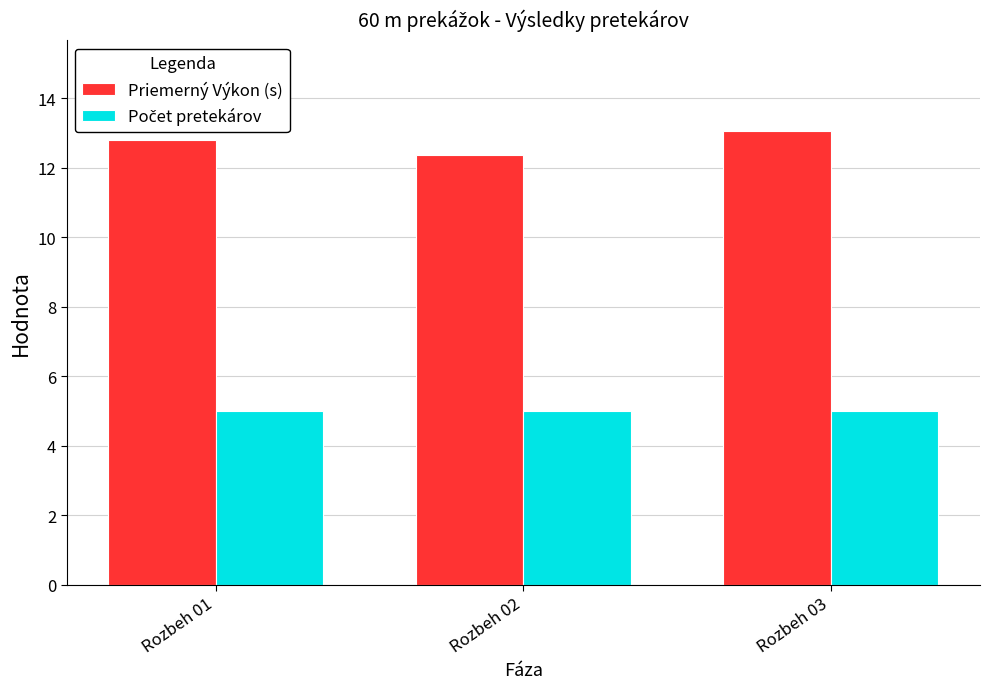

What is the sum of all Priemerný Výkon (s) values?

38.2